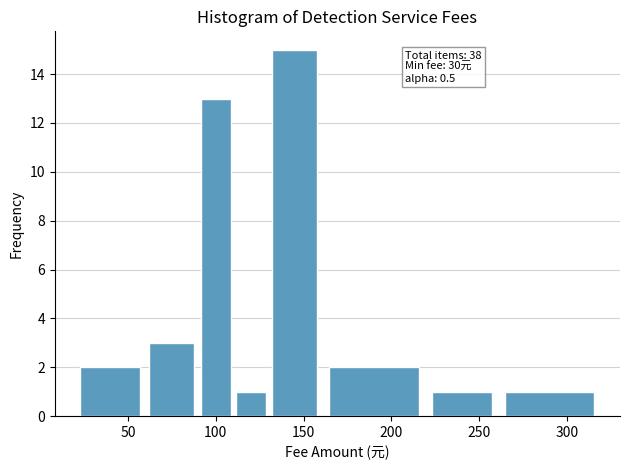

Which range on the x-axis has the tallest bar?

130 to 160